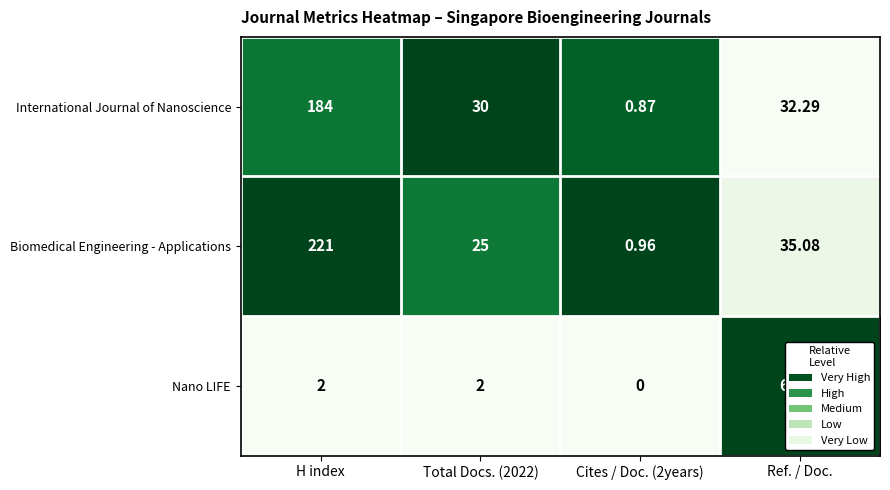

Which series has the largest range (max minus min)?

Biomedical Engineering - Applications